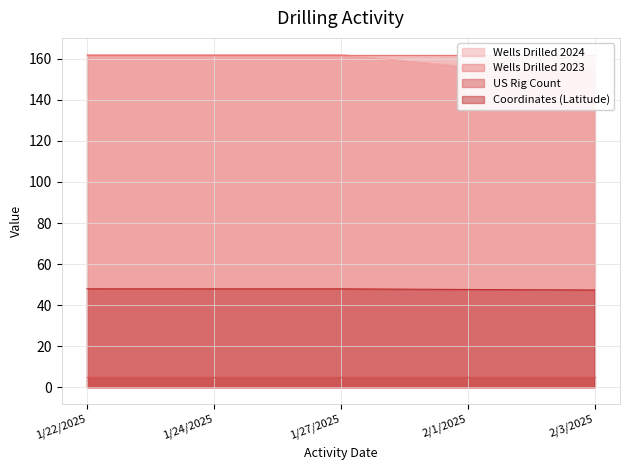

The value of Coordinates (Latitude) at 1/22/2025 is 48.0. True or false?

True